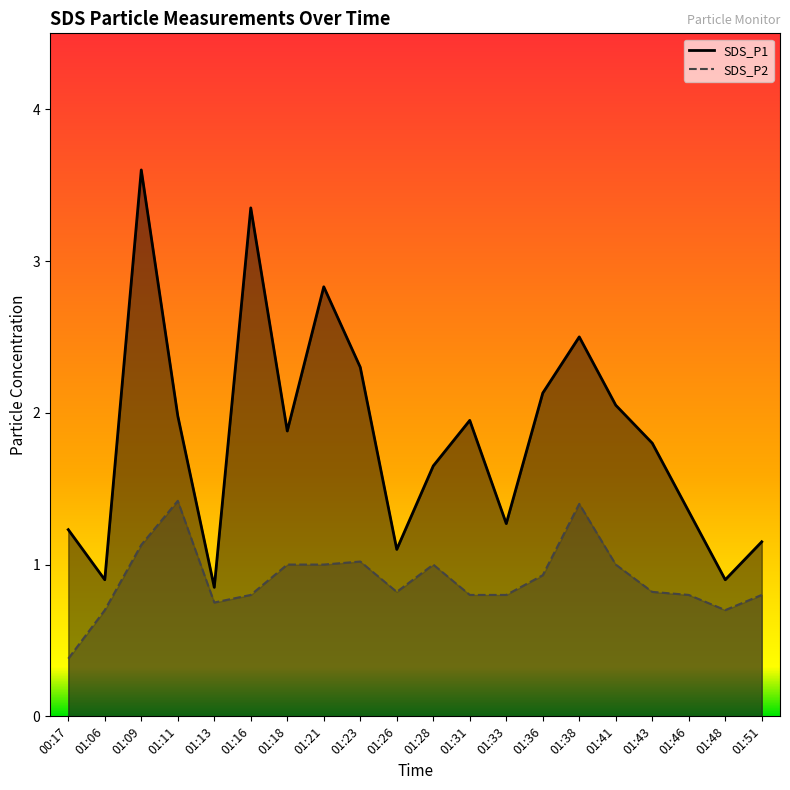

What are all the series names shown in the legend?

SDS_P1, SDS_P2